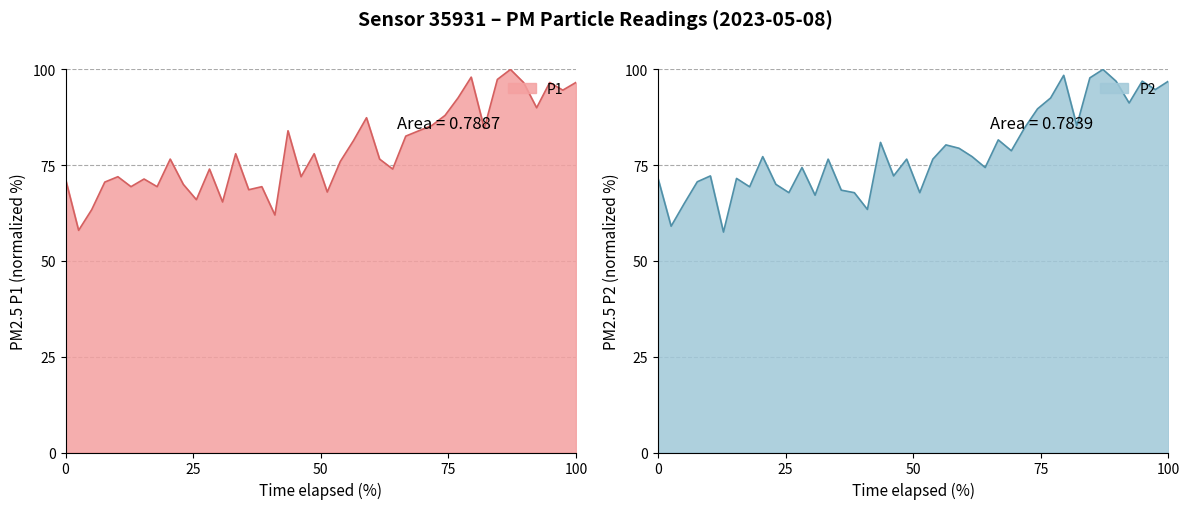

What is the value of the P1 point at the 39th from the left?

94.6